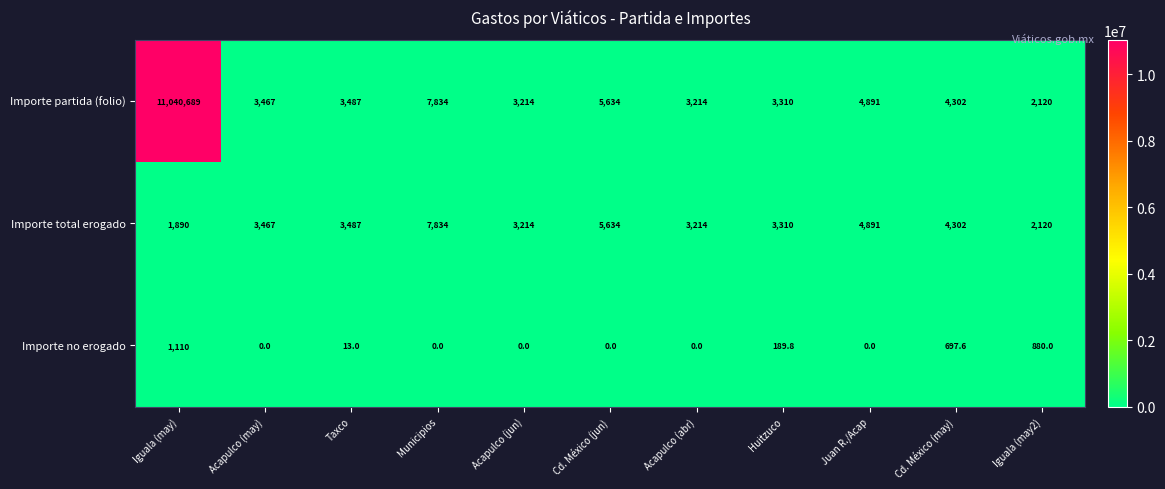

Rank the series by their maximum value, from highest to lowest.

Importe partida (folio), Importe total erogado, Importe no erogado